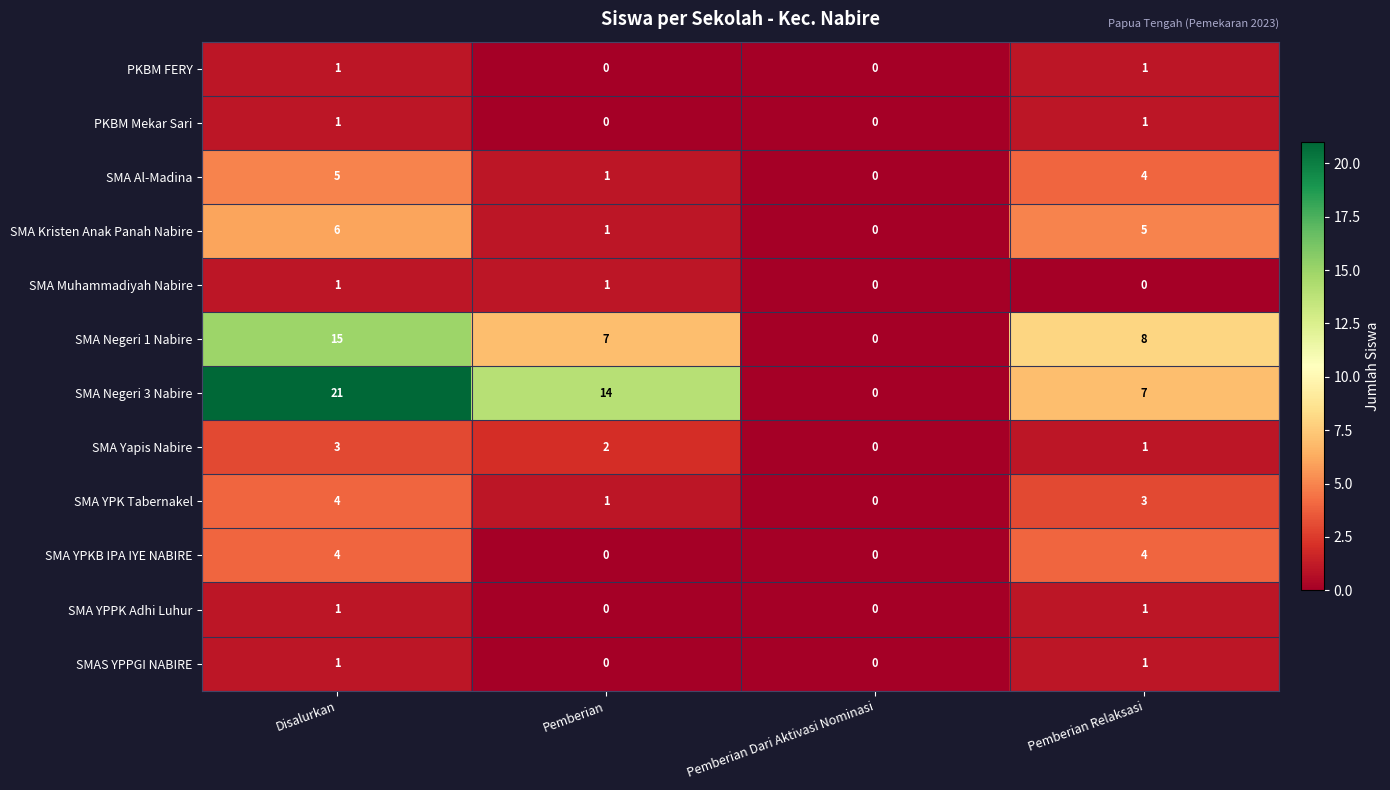

The SMA Al-Madina series shows 5 at Disalurkan. True or false?

True